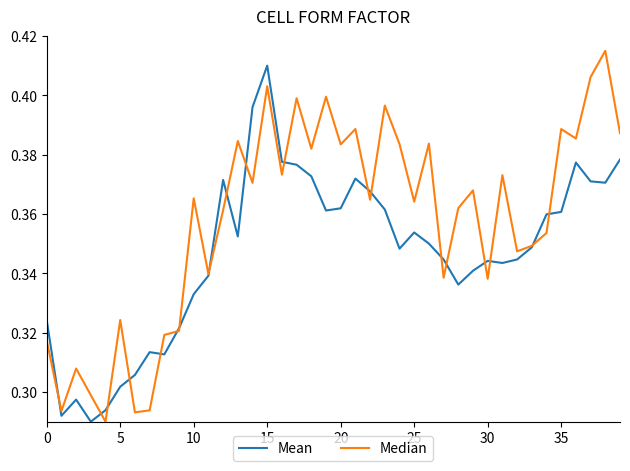

How many interior local valleys does the Mean series have?

9